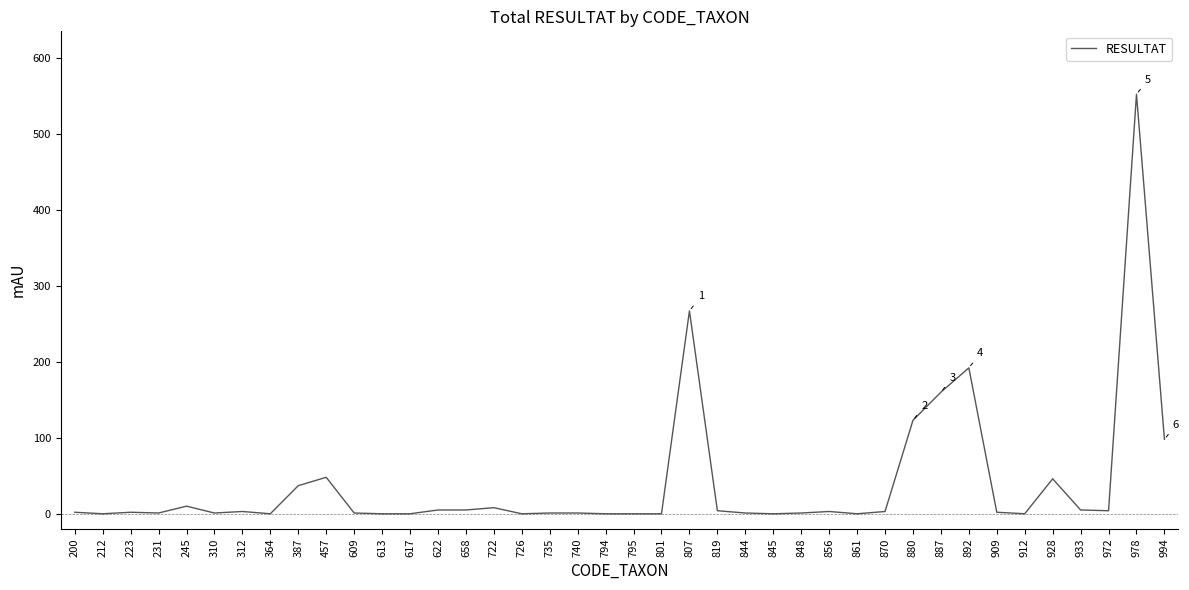

What is the difference between the maximum and minimum values?

552